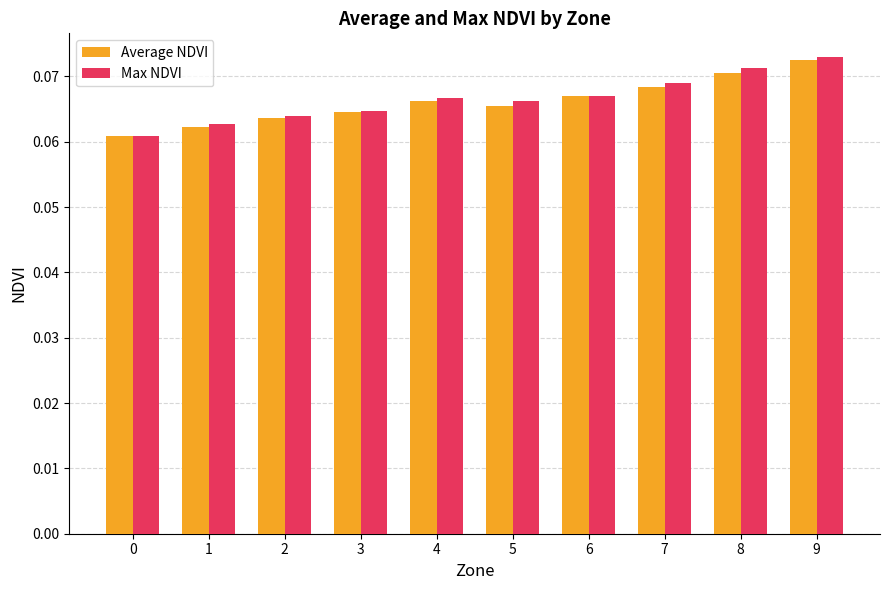

Count the Max NDVI values in the range 0 to 1.

10